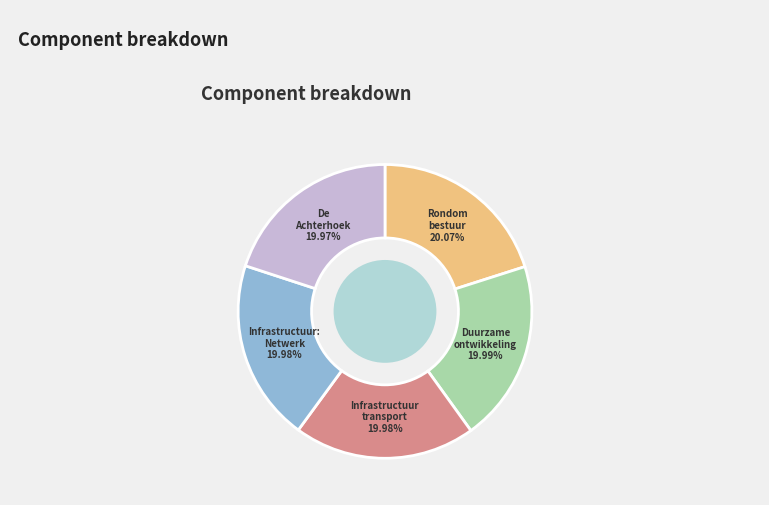

How many slices are in this pie chart?

5